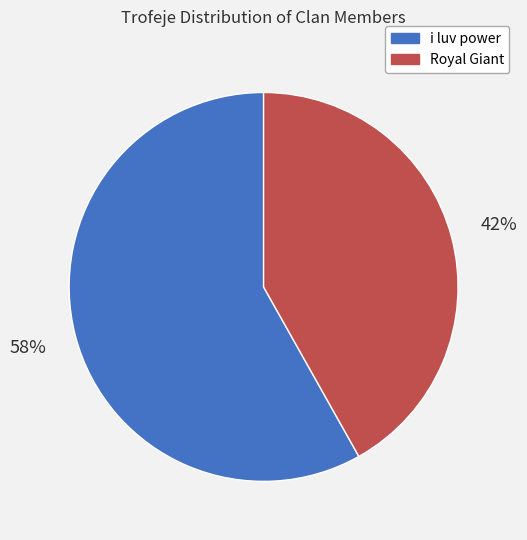

To the nearest percent, what is the average slice percentage?

50%